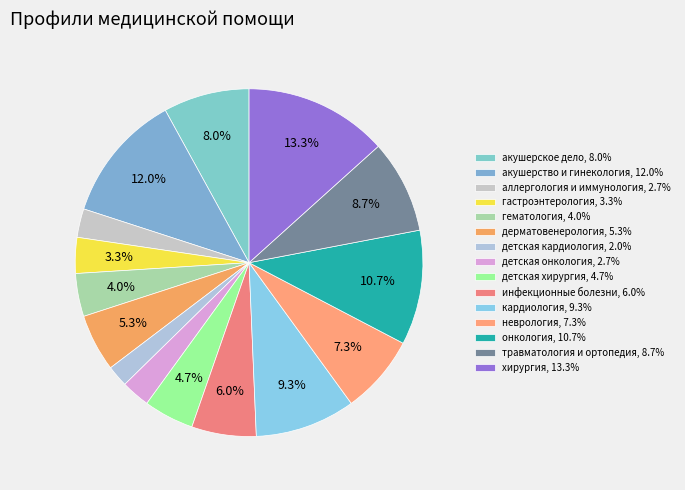

How many slices are in this pie chart?

15